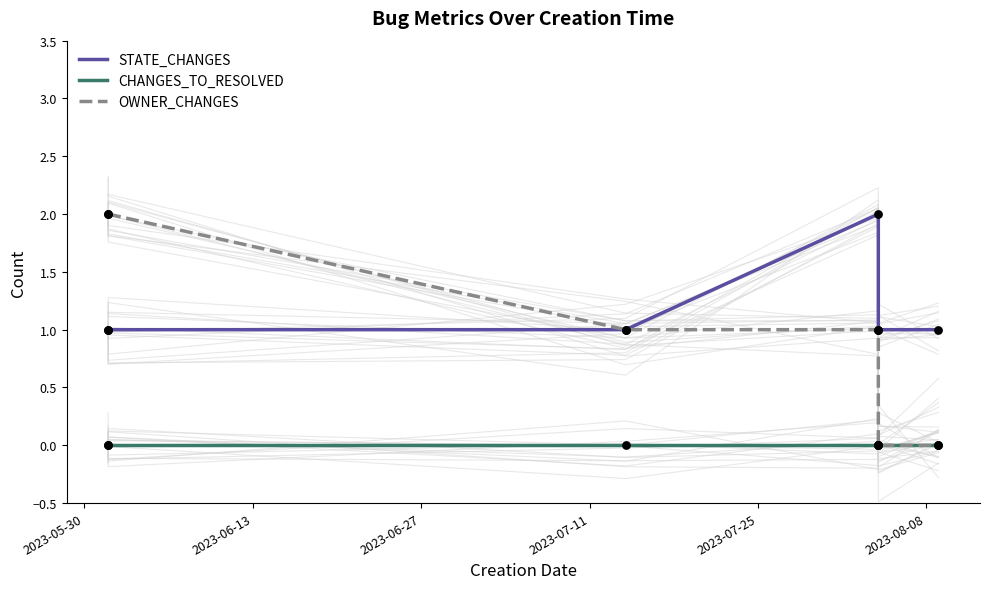

Which series has the largest total across all categories?

STATE_CHANGES